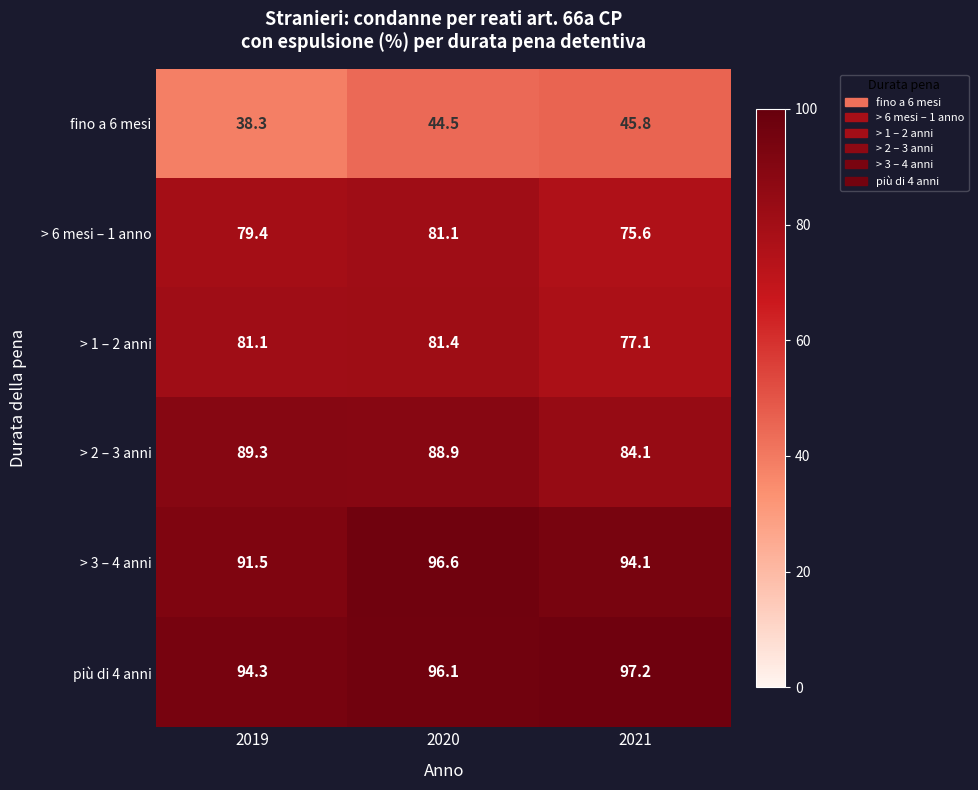

Reading left to right, list all the values displayed in this chart.

fino a 6 mesi: 2019=38.3	2020=44.5	2021=45.8
> 6 mesi – 1 anno: 2019=79.4	2020=81.1	2021=75.6
> 1 – 2 anni: 2019=81.1	2020=81.4	2021=77.1
> 2 – 3 anni: 2019=89.3	2020=88.9	2021=84.1
> 3 – 4 anni: 2019=91.5	2020=96.6	2021=94.1
più di 4 anni: 2019=94.3	2020=96.1	2021=97.2